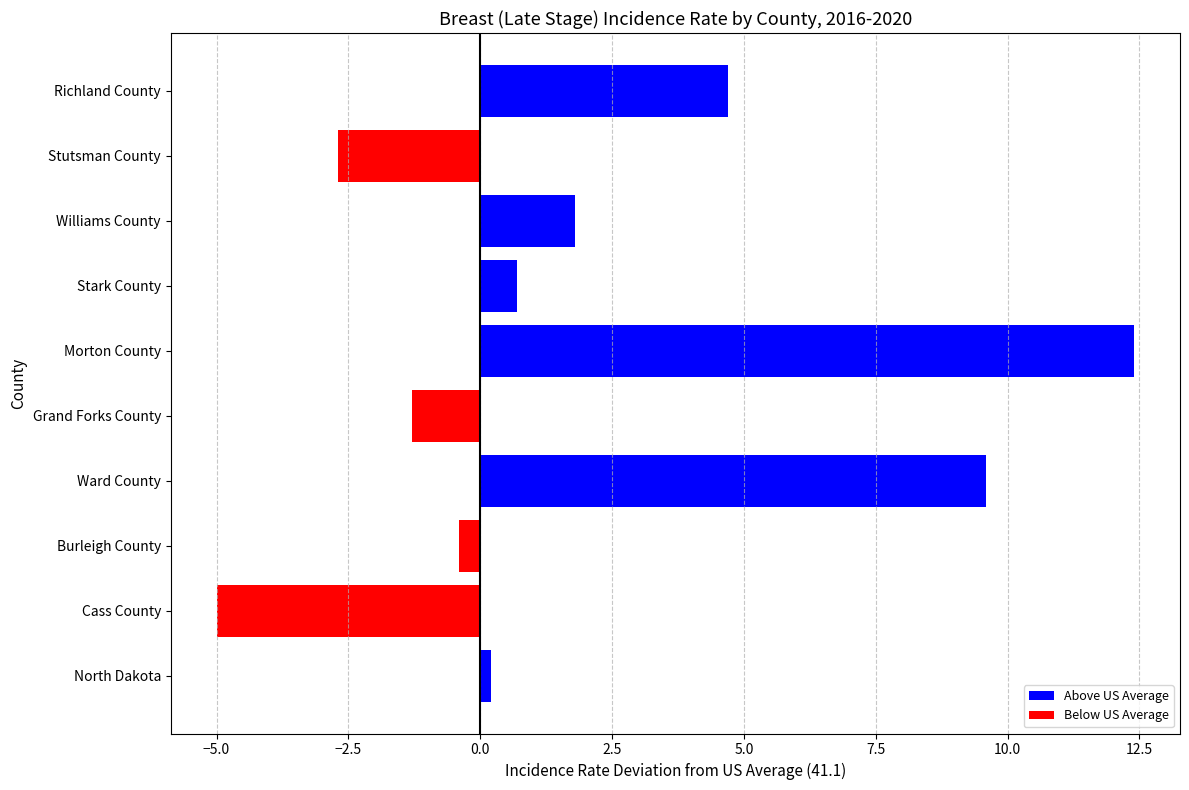

What is the difference between the maximum and minimum values?

17.4